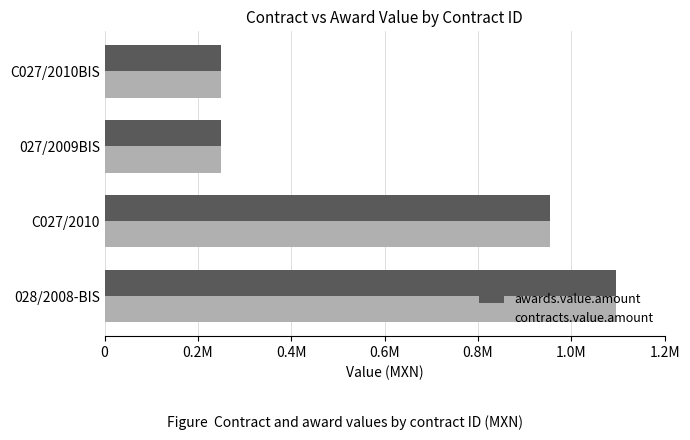

What are all the series names shown in the legend?

awards.value.amount, contracts.value.amount